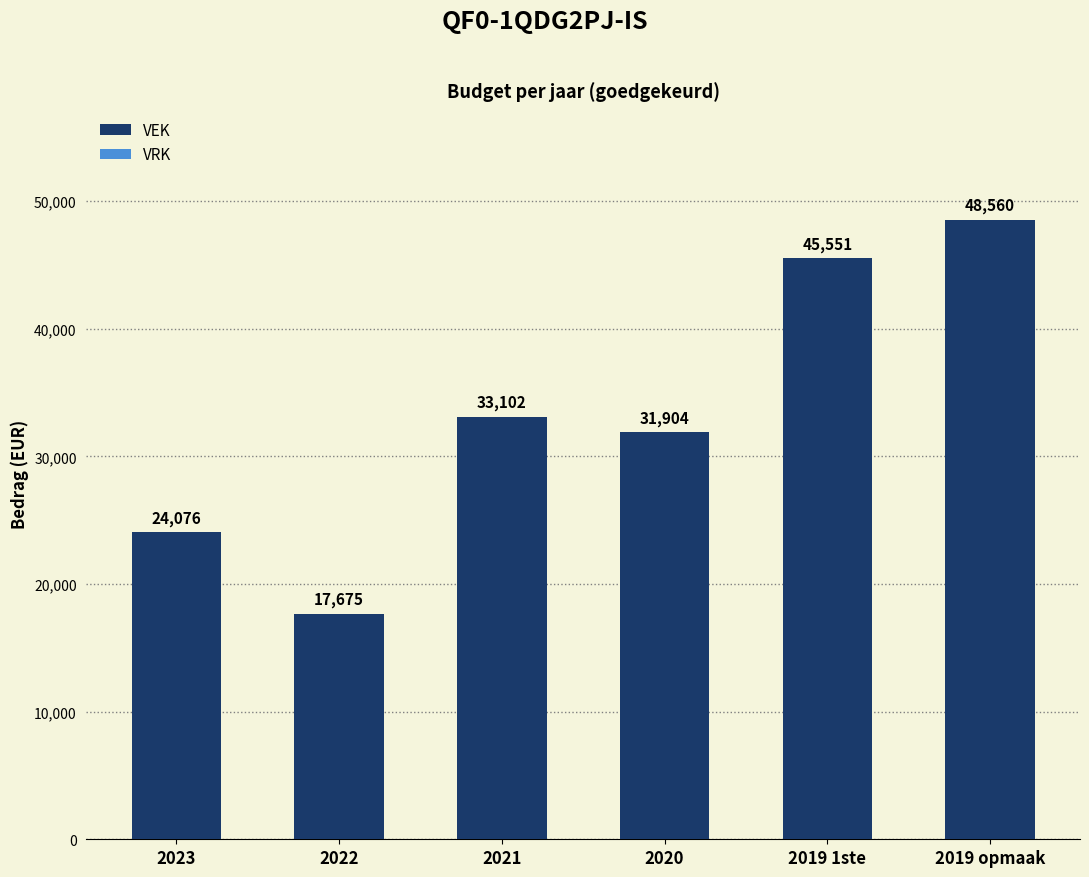

At which category does the chart reach its peak across all series?

2019 opmaak